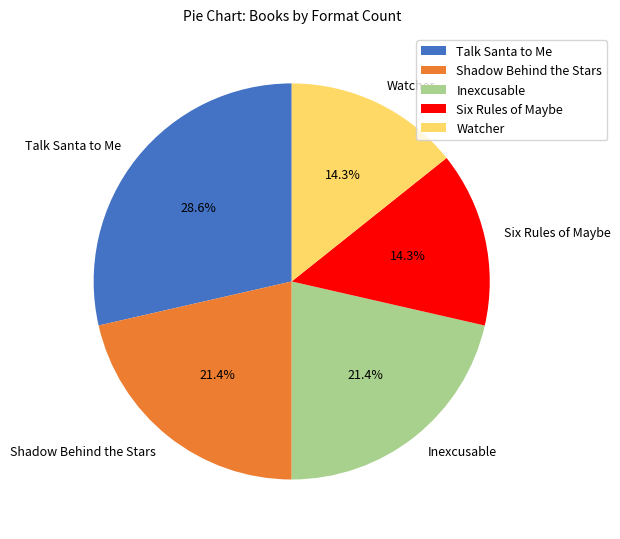

What is the largest slice in the pie chart?

Talk Santa to Me